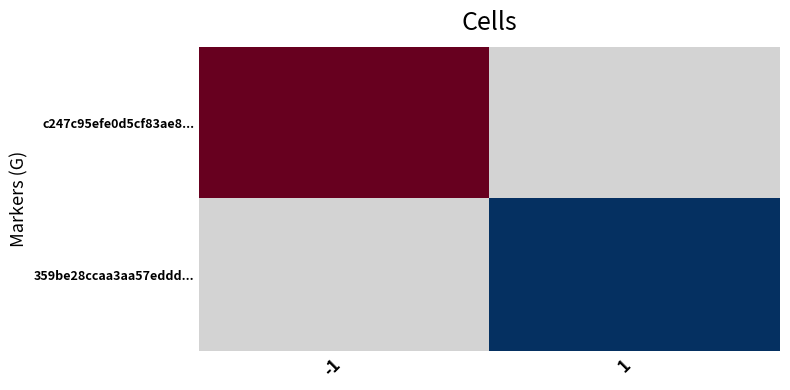

At 1, list the series in order from largest to smallest.

c247c95efe0d5cf83ae8..., 359be28ccaa3aa57eddd...